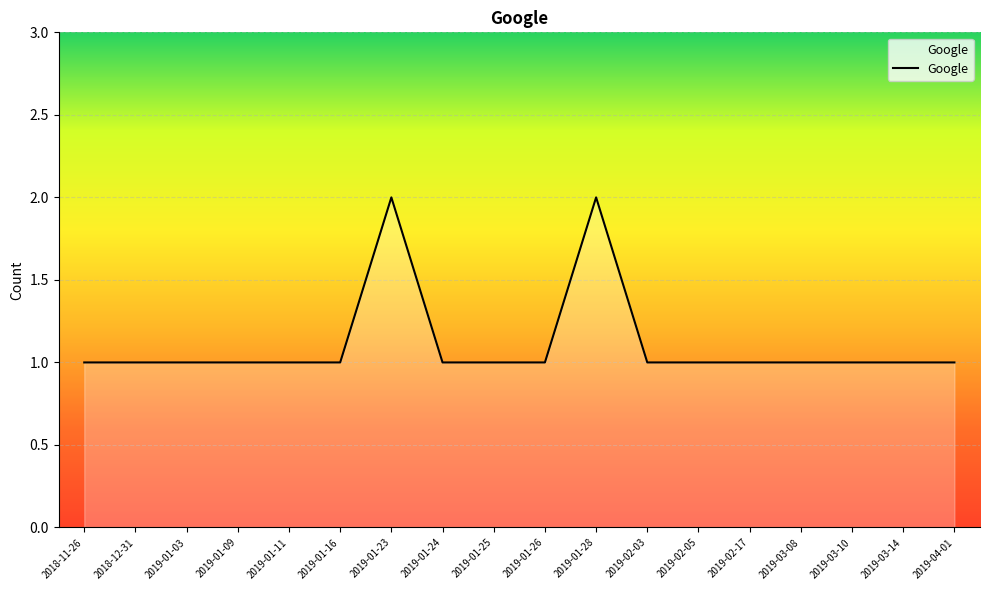

Approximately how many times larger is the value at 2019-01-26 compared to 2019-03-08?

1.0